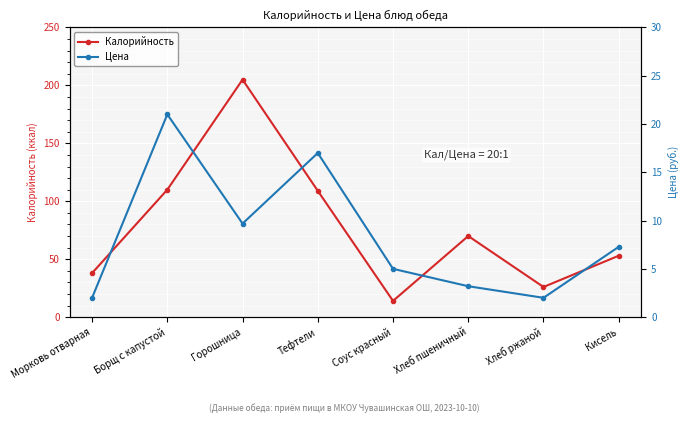

List the labels in order of Цена value, smallest first.

Морковь отварная, Хлеб ржаной, Хлеб пшеничный, Соус красный, Кисель, Горошница, Тефтели, Борщ с капустой